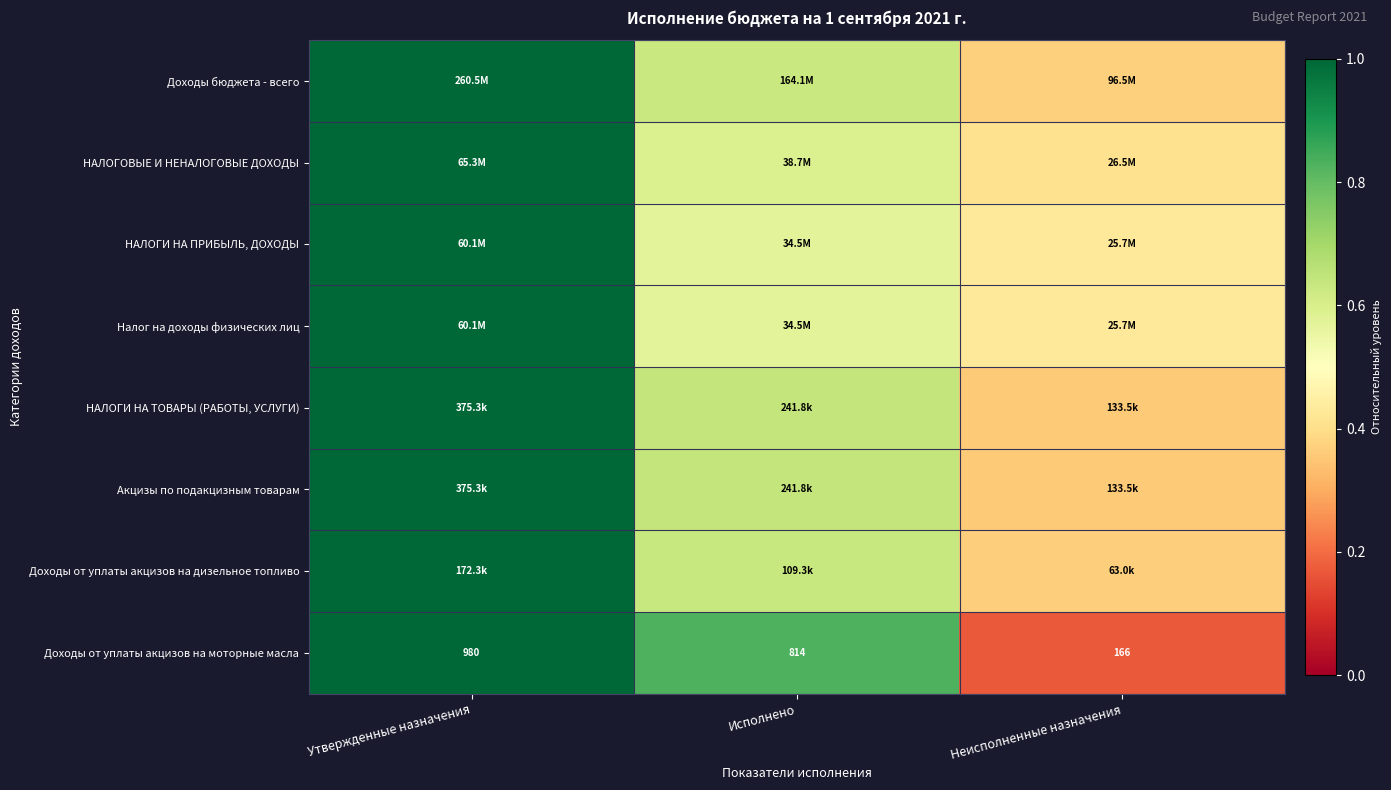

Count the number of categories in the chart.

3